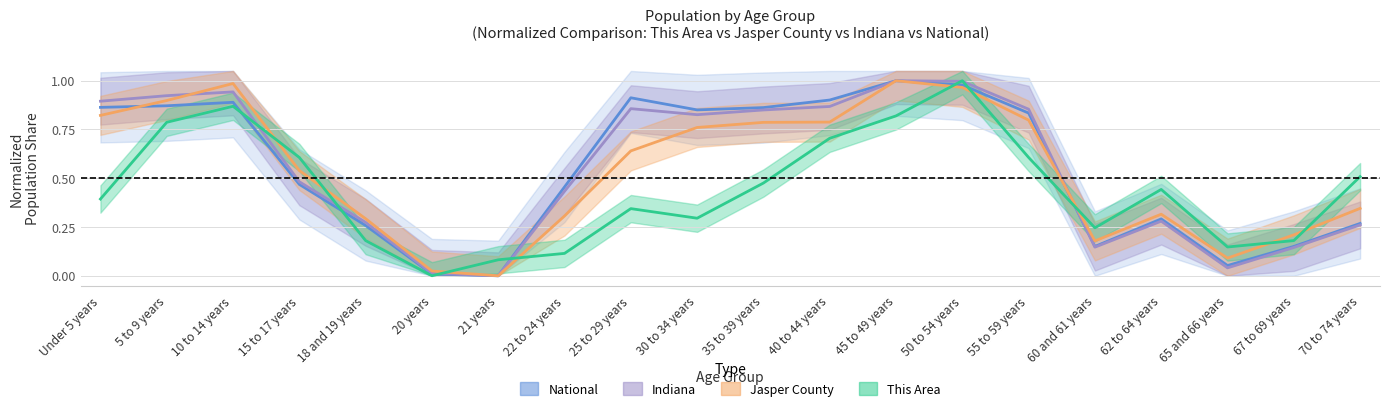

At 20 years, list the series in order from smallest to largest.

This Area, National, Indiana, Jasper County